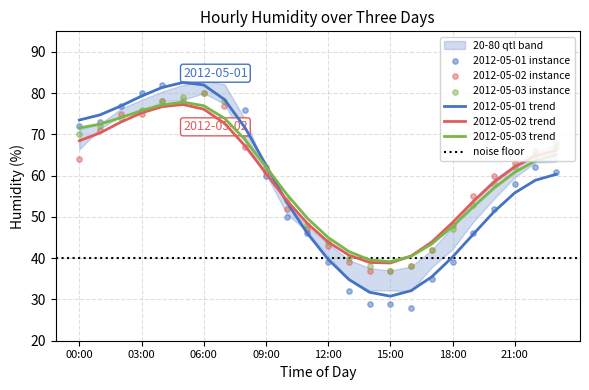

What are all the series names shown in the legend?

2012-05-01, 2012-05-02, 2012-05-03